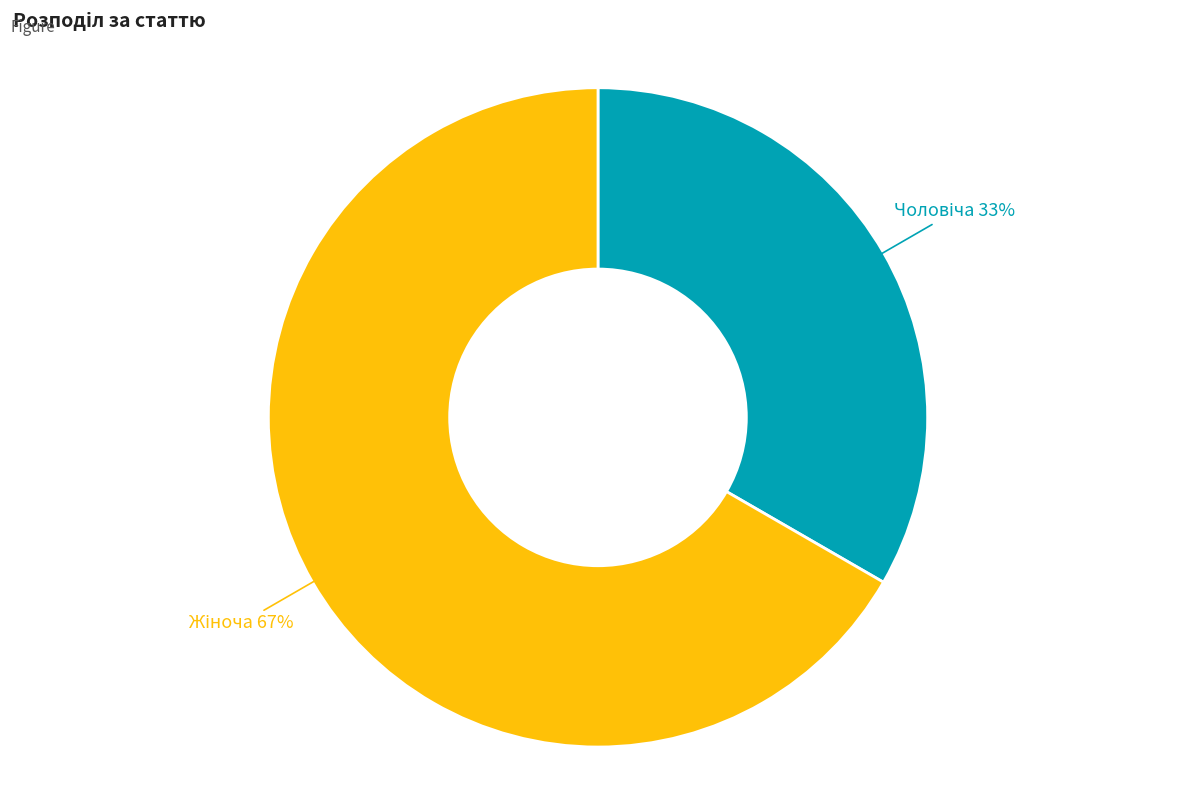

Is there a majority slice in this chart?

Yes